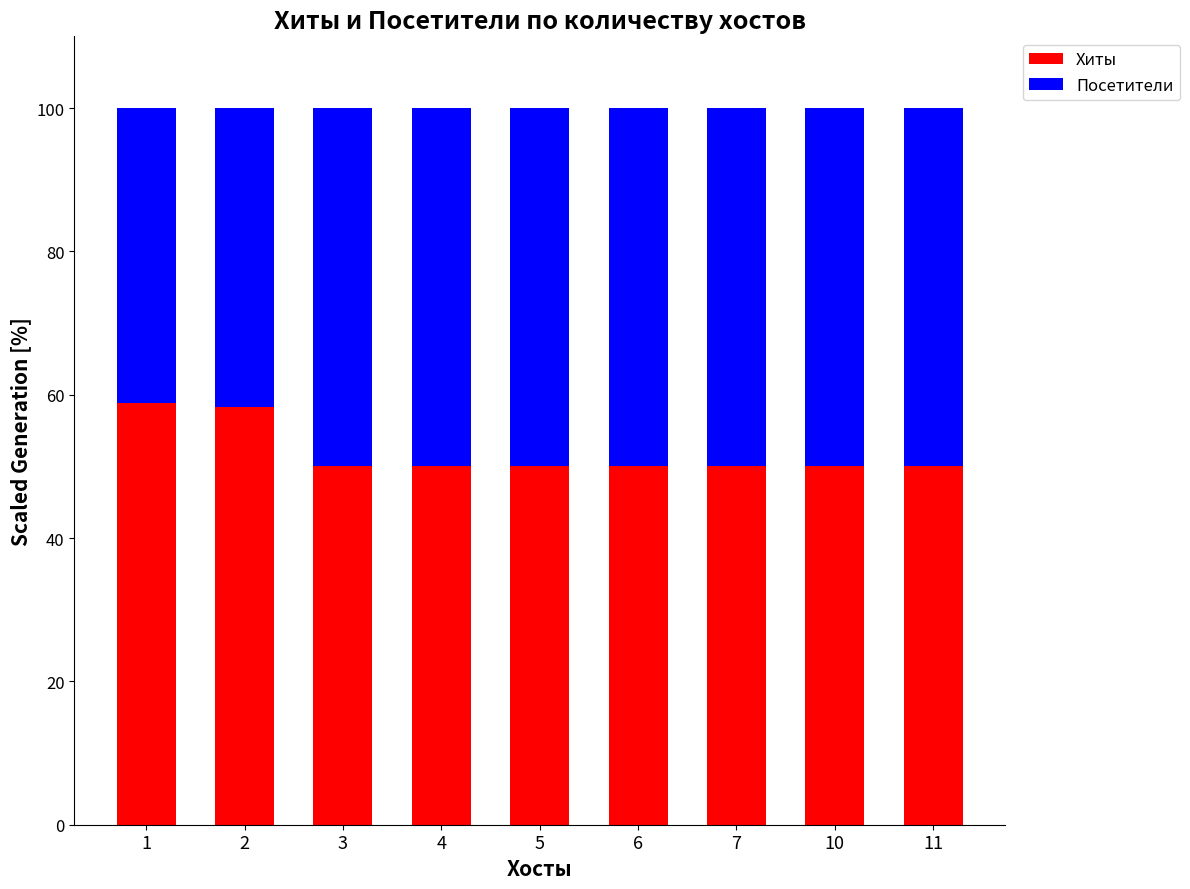

What is the average value of the Хиты series?

51.9